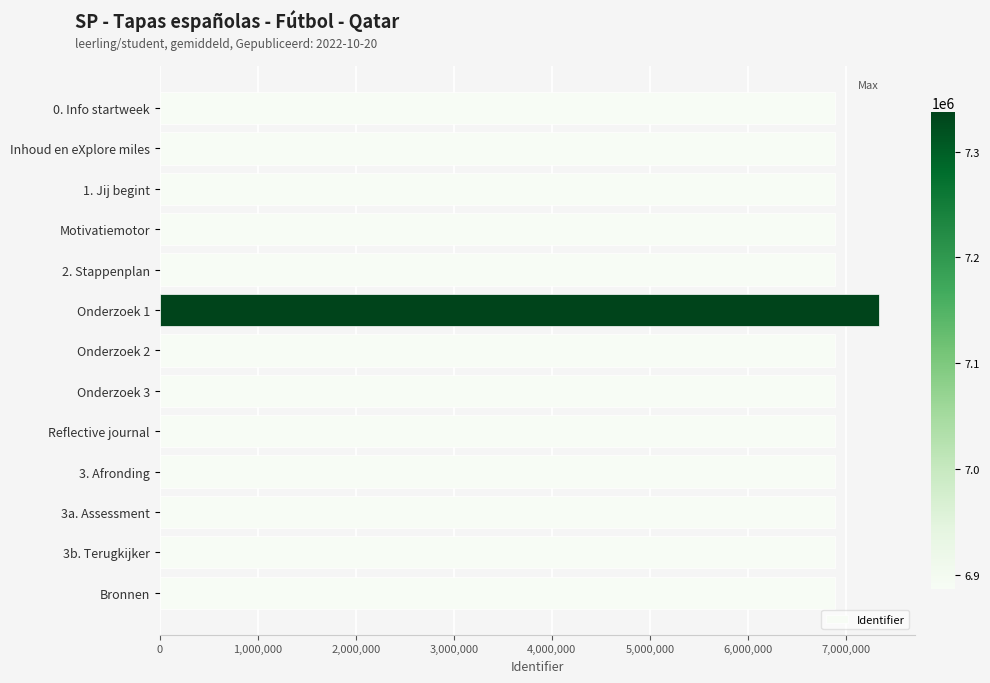

The value at 3b. Terugkijker is 6887130. True or false?

True